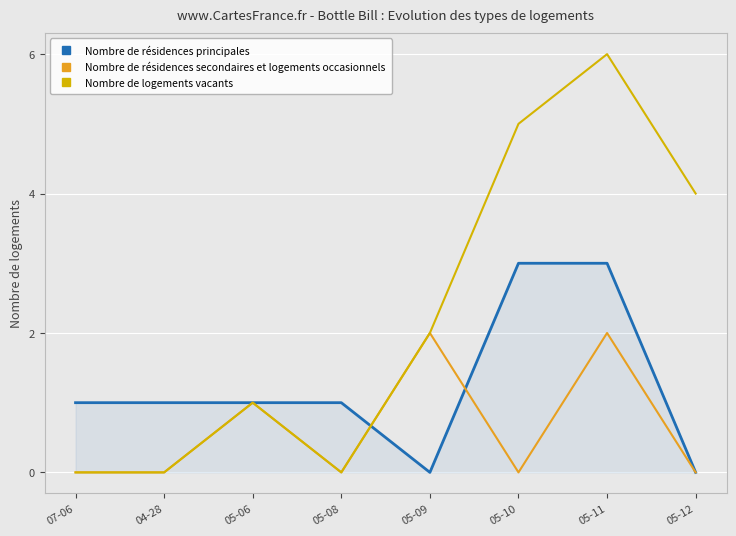

How many lines are shown in the chart?

3